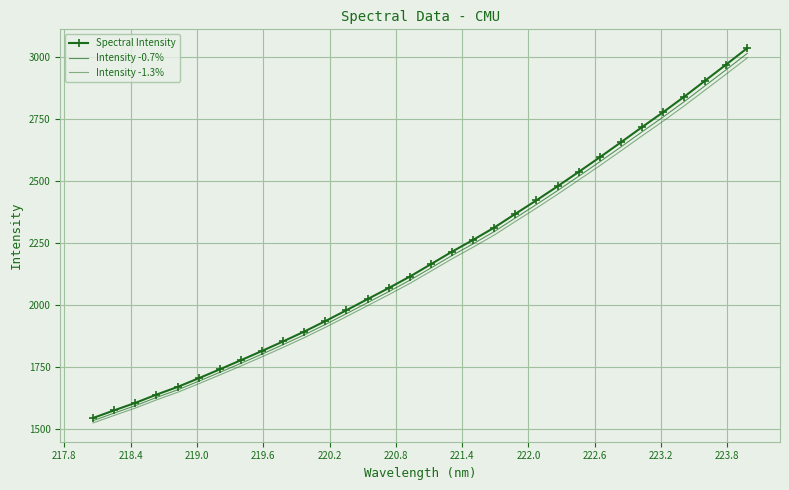

Reading left to right, what are all the values shown in this chart?

Spectral Intensity: 1544.2	1575.0	1605.1	1638.4	1669.4	1704.5	1740.5	1777.3	1814.7	1853.3	1892.9	1935.2	1979.1	2023.9	2068.5	2114.7	2164.8	2215.2	2262.8	2312.4	2367.7	2422.4	2478.9	2536.9	2595.8	2656.1	2717.3	2777.5	2839.9	2905.1	2970.4	3036.7
Intensity -0.7%: 1533.4	1564.0	1593.9	1627.0	1657.7	1692.5	1728.4	1764.8	1802.0	1840.3	1879.6	1921.6	1965.3	2009.7	2054.0	2099.9	2149.6	2199.7	2246.9	2296.3	2351.2	2405.4	2461.6	2519.1	2577.6	2637.5	2698.3	2758.0	2820.0	2884.8	2949.6	3015.4
Intensity -1.3%: 1524.2	1554.6	1584.2	1617.1	1647.7	1682.3	1717.9	1754.2	1791.1	1829.2	1868.3	1910.0	1953.4	1997.6	2041.6	2087.2	2136.6	2186.4	2233.4	2282.4	2337.0	2390.9	2446.7	2503.9	2562.0	2621.6	2682.0	2741.4	2803.0	2867.4	2931.7	2997.2